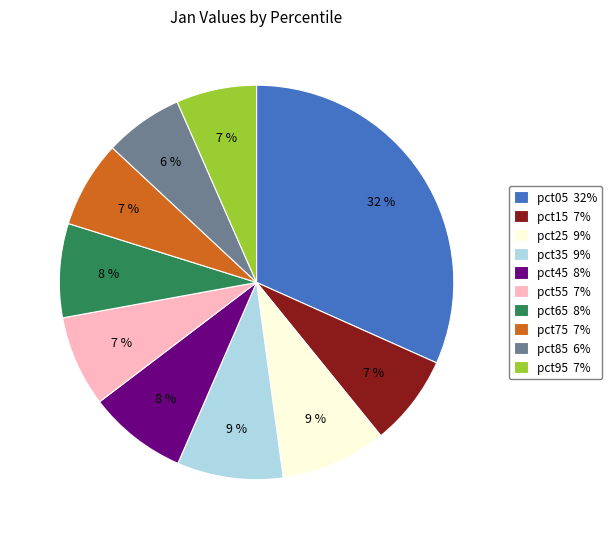

What percentage is the pct15 7% slice, to the nearest percent?

7%